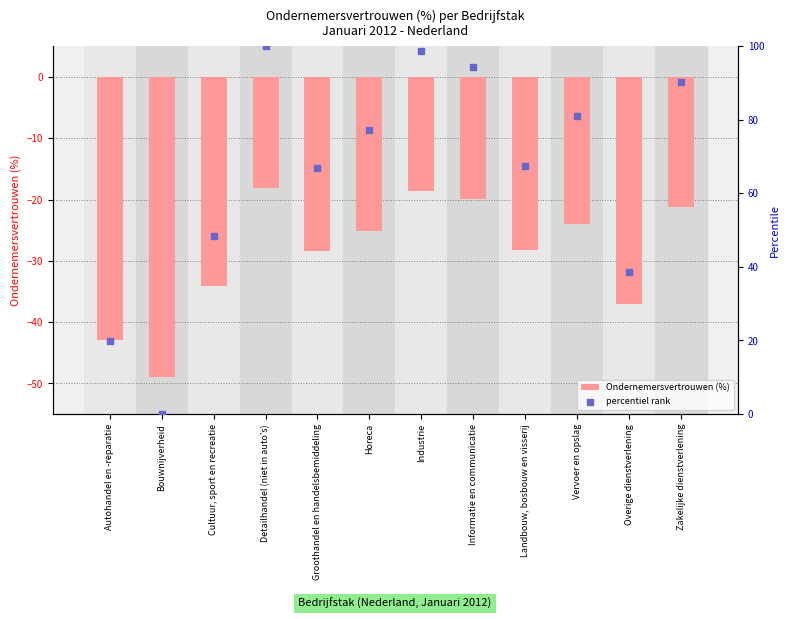

Which series has the largest Y range (max minus min)?

percentiel rank